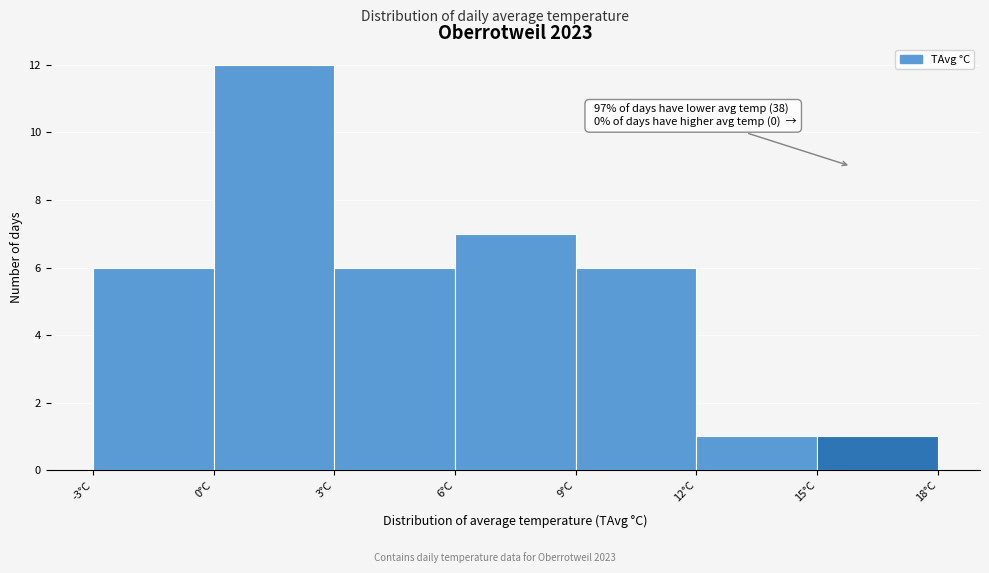

Over which range of the x-axis is the bar tallest?

0 to 3